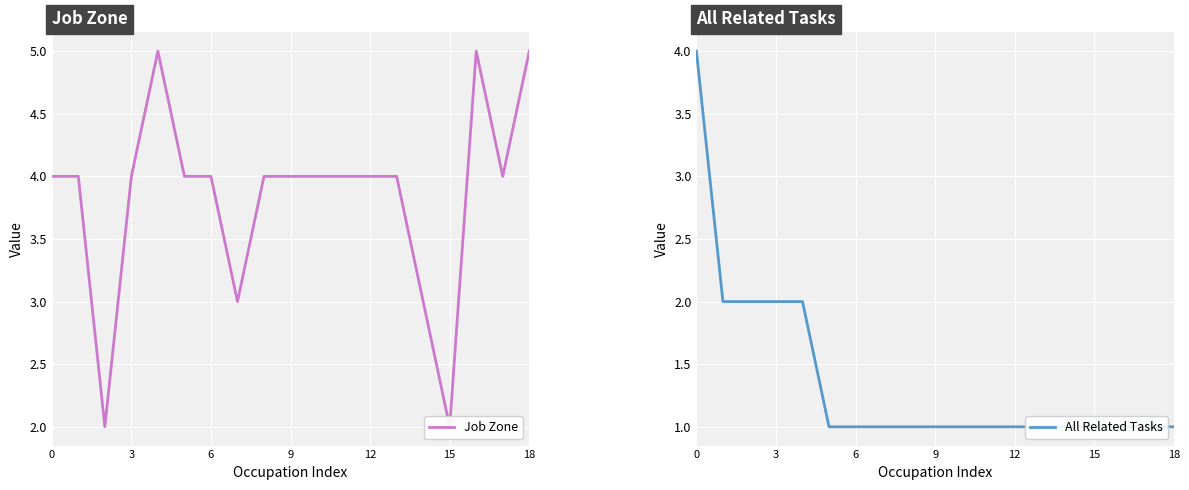

List the series in order of their overall mean, highest first.

Job Zone, All Related Tasks